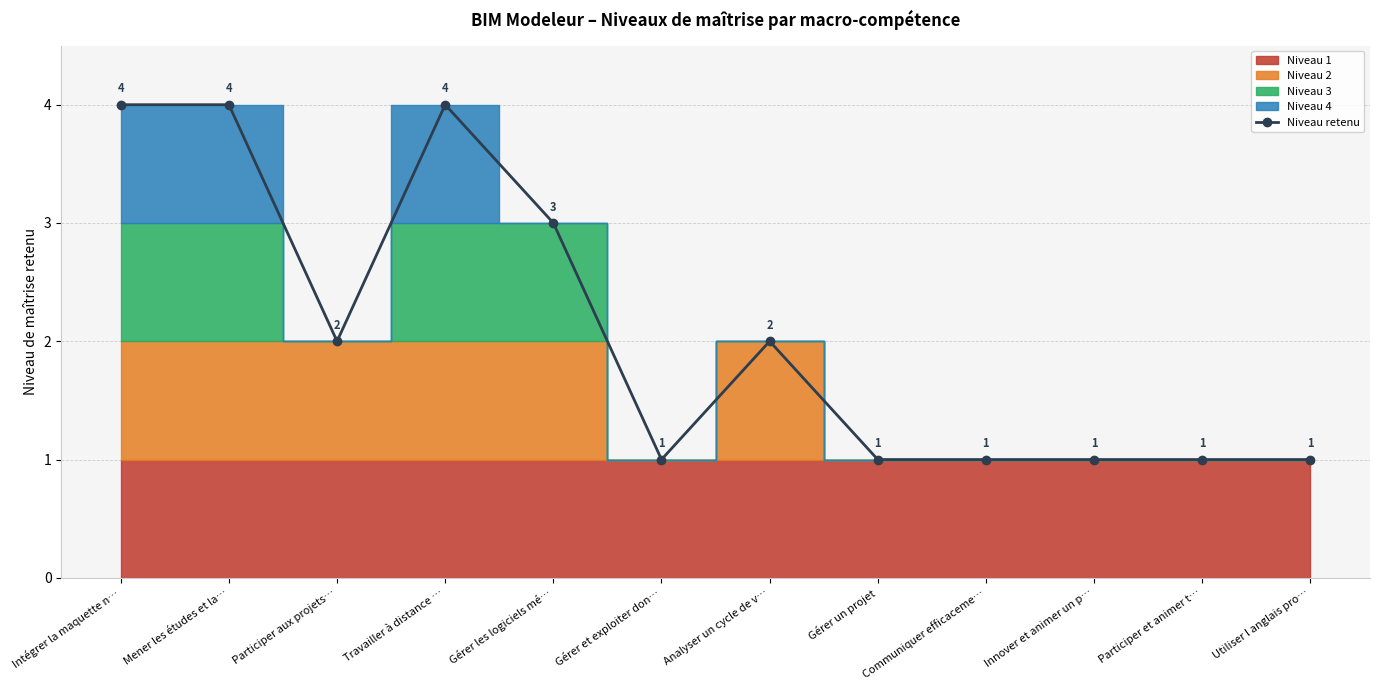

Approximately how many times larger is the value at Gérer un projet compared to Innover et animer un p…?

1.0